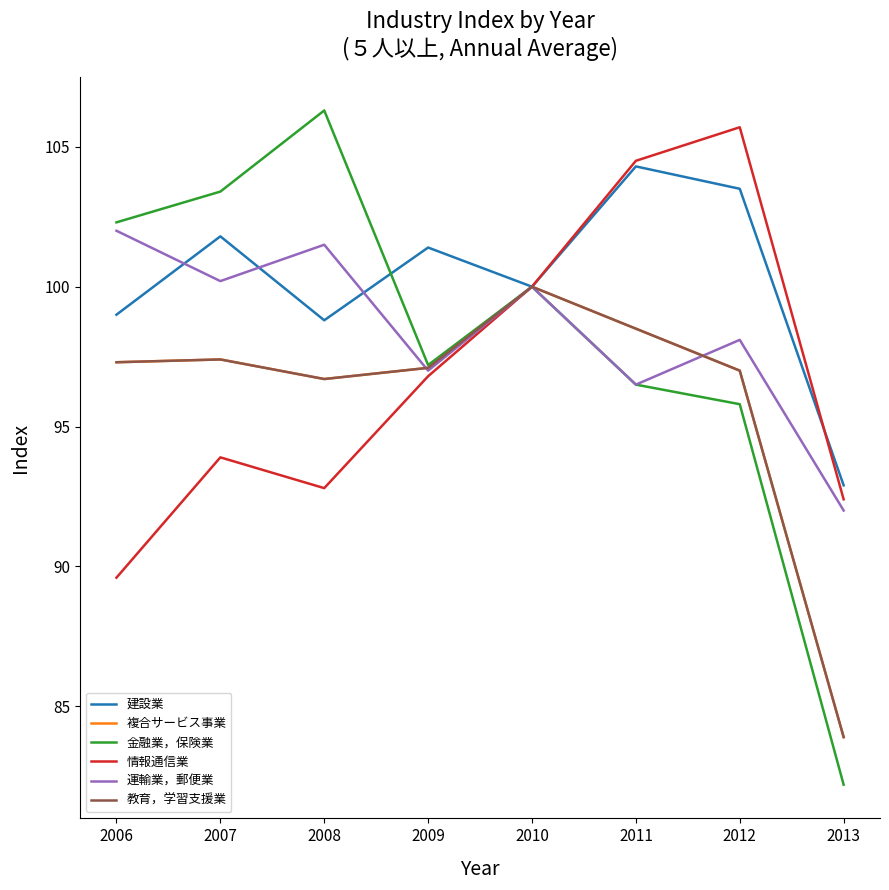

Does the chart display data point markers on the line(s)?

No